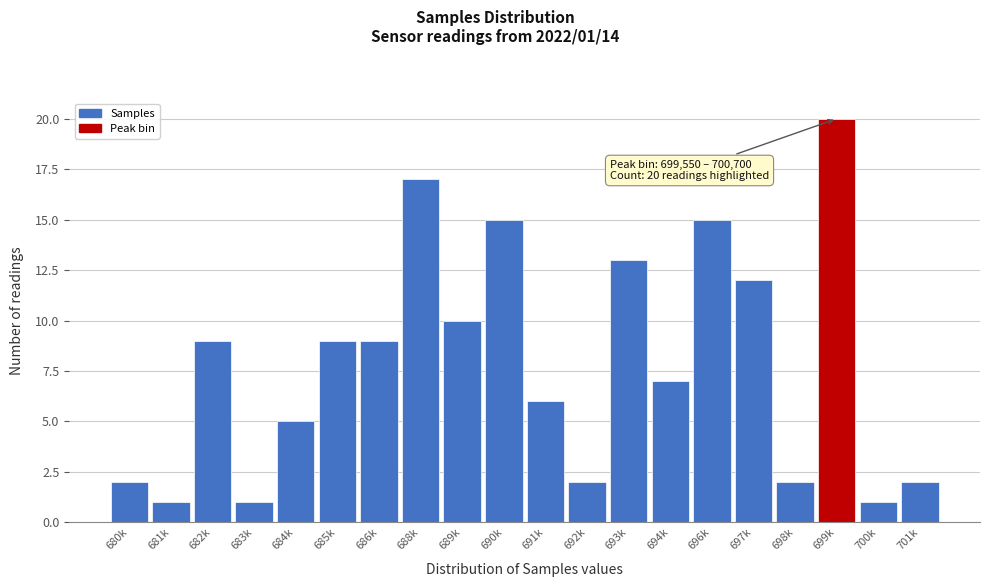

Reading left to right, what are all the values shown in this chart?

680k=2	681k=1	682k=9	683k=1	684k=5	685k=9	686k=9	688k=17	689k=10	690k=15	691k=6	692k=2	693k=13	694k=7	696k=15	697k=12	698k=2	699k=20	700k=1	701k=2